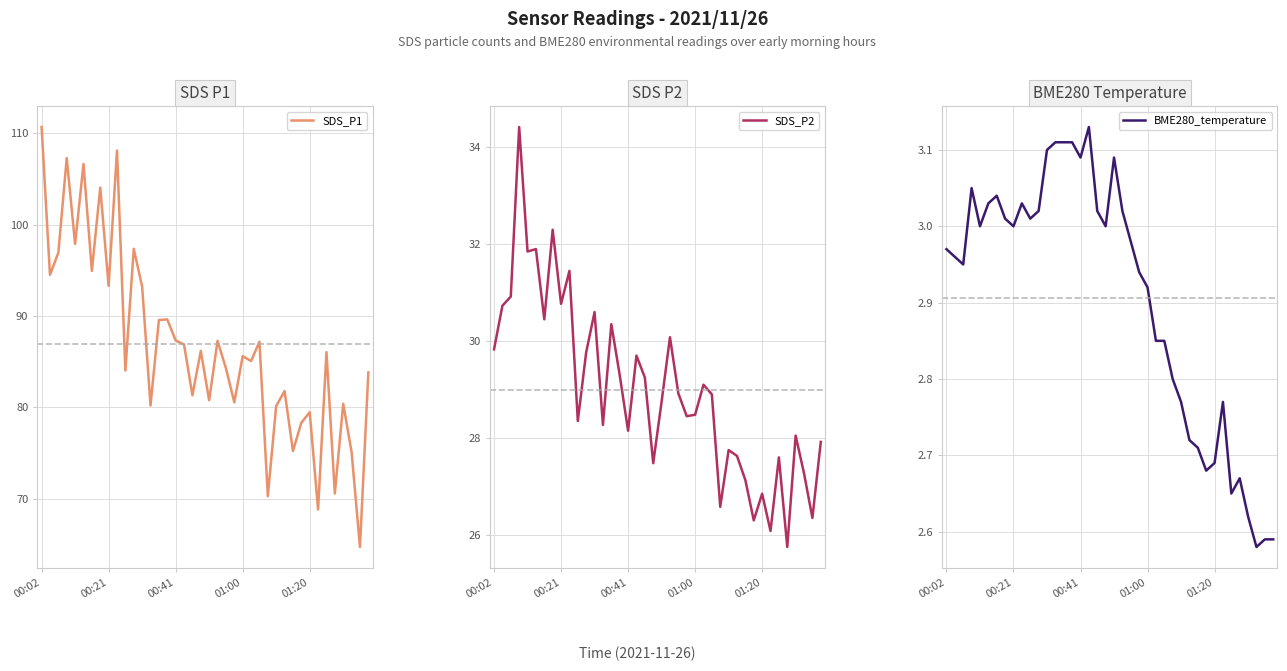

What is the maximum value for SDS_P1?

110.7